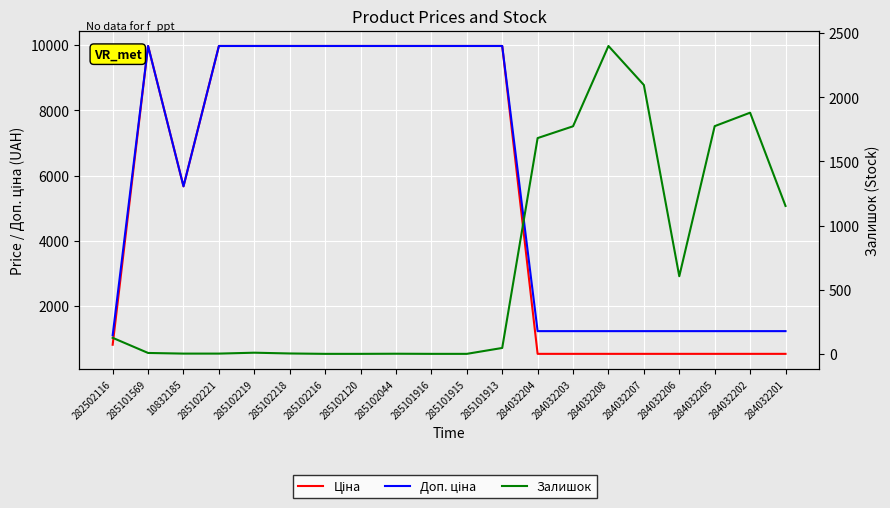

What is the sum of all Доп. ціна values?

116416.0